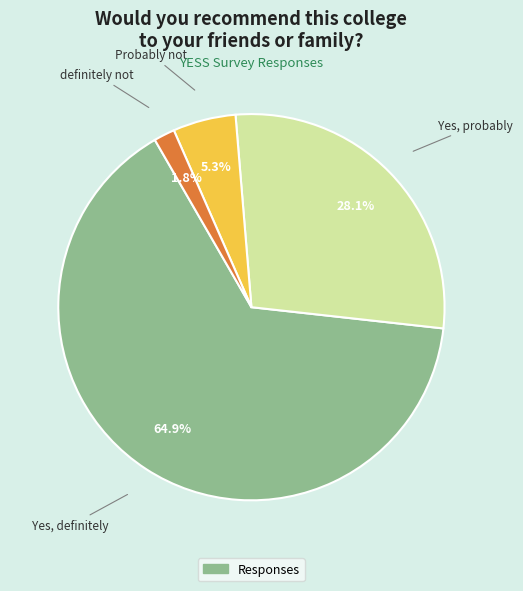

Is there any slice that represents more than half of the pie?

Yes